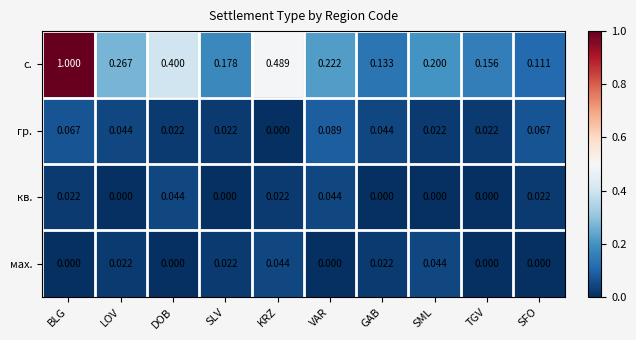

At which category is the sum across all series the highest?

BLG